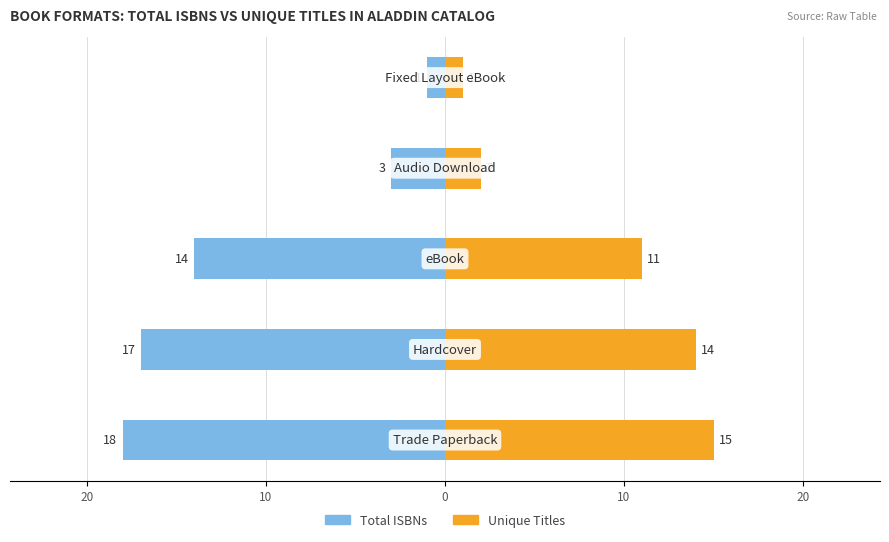

How many groups of bars are there?

5